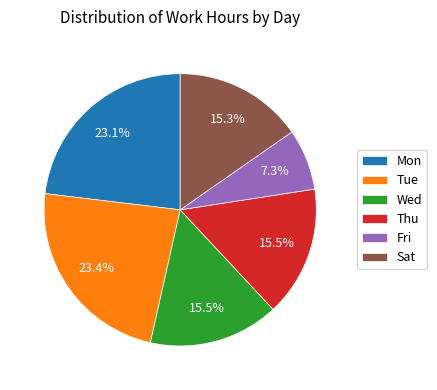

What percentage is NOT represented by Thu?

84.5%